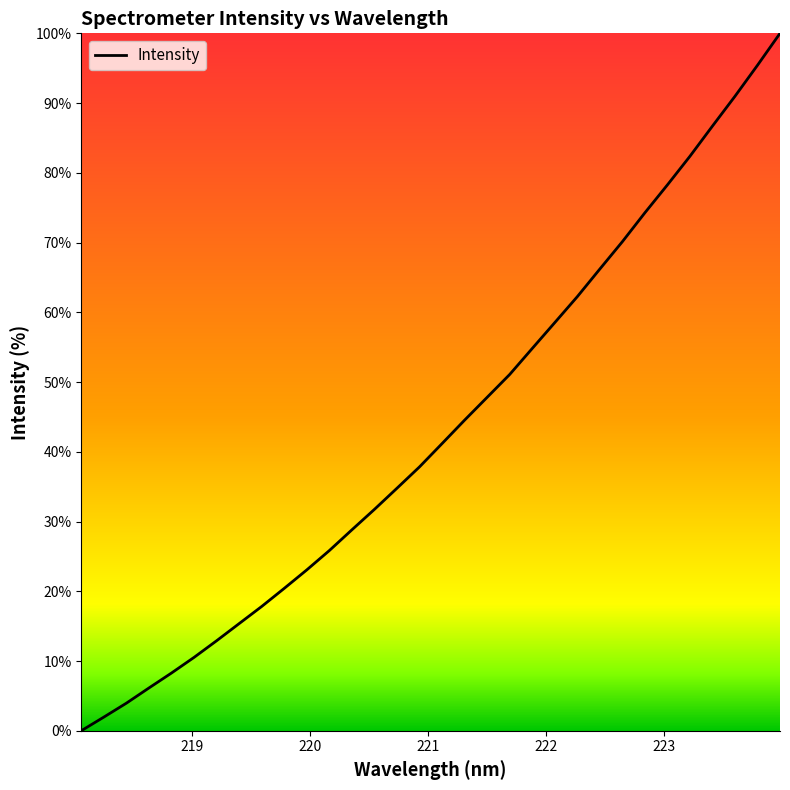

What is the difference between the maximum and minimum values?

100.0